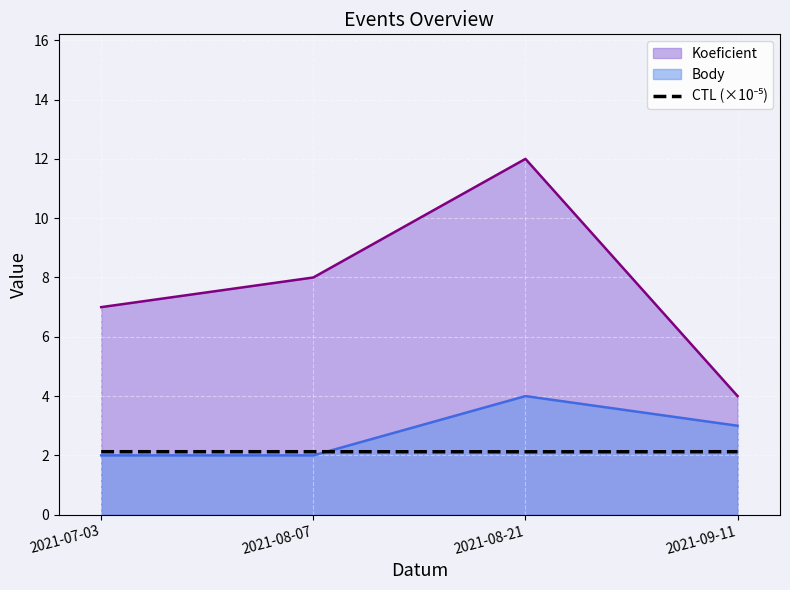

Rank the categories by Koeficient value from lowest to highest.

2021-09-11, 2021-07-03, 2021-08-07, 2021-08-21